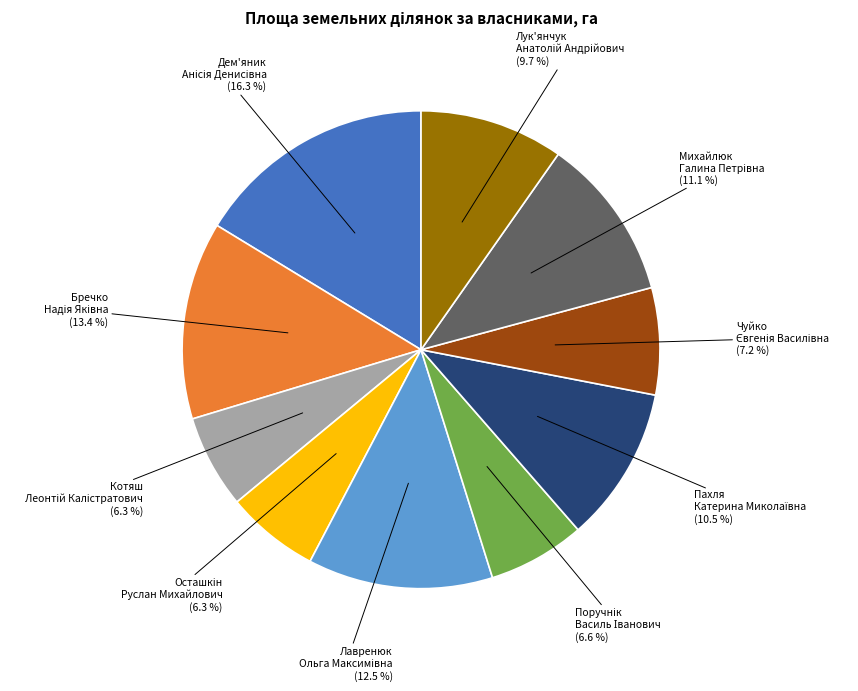

Is there any slice that represents more than half of the pie?

No